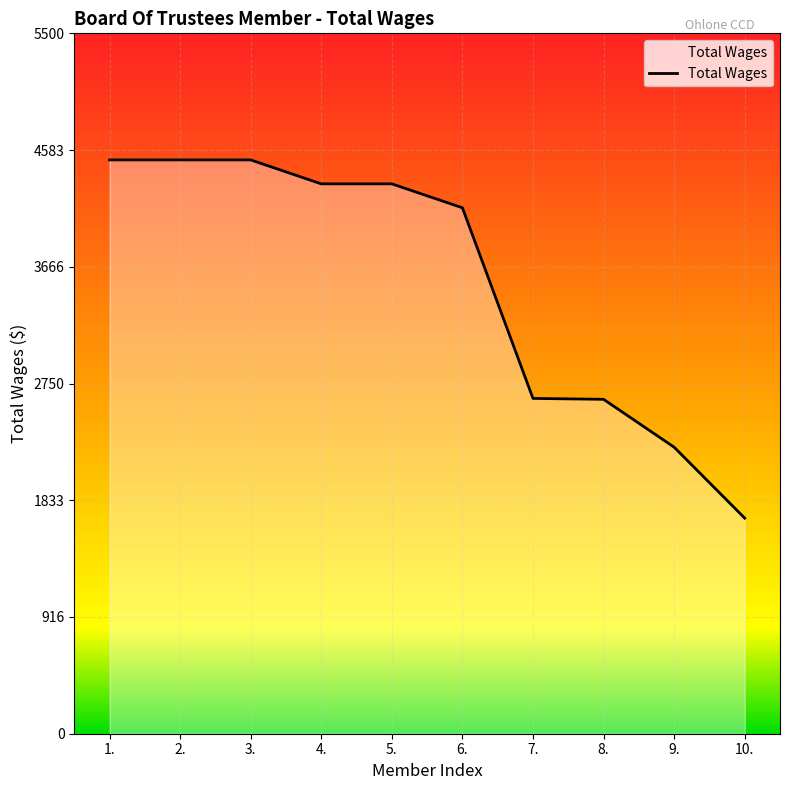

At which category does the chart reach its minimum across all series?

10.